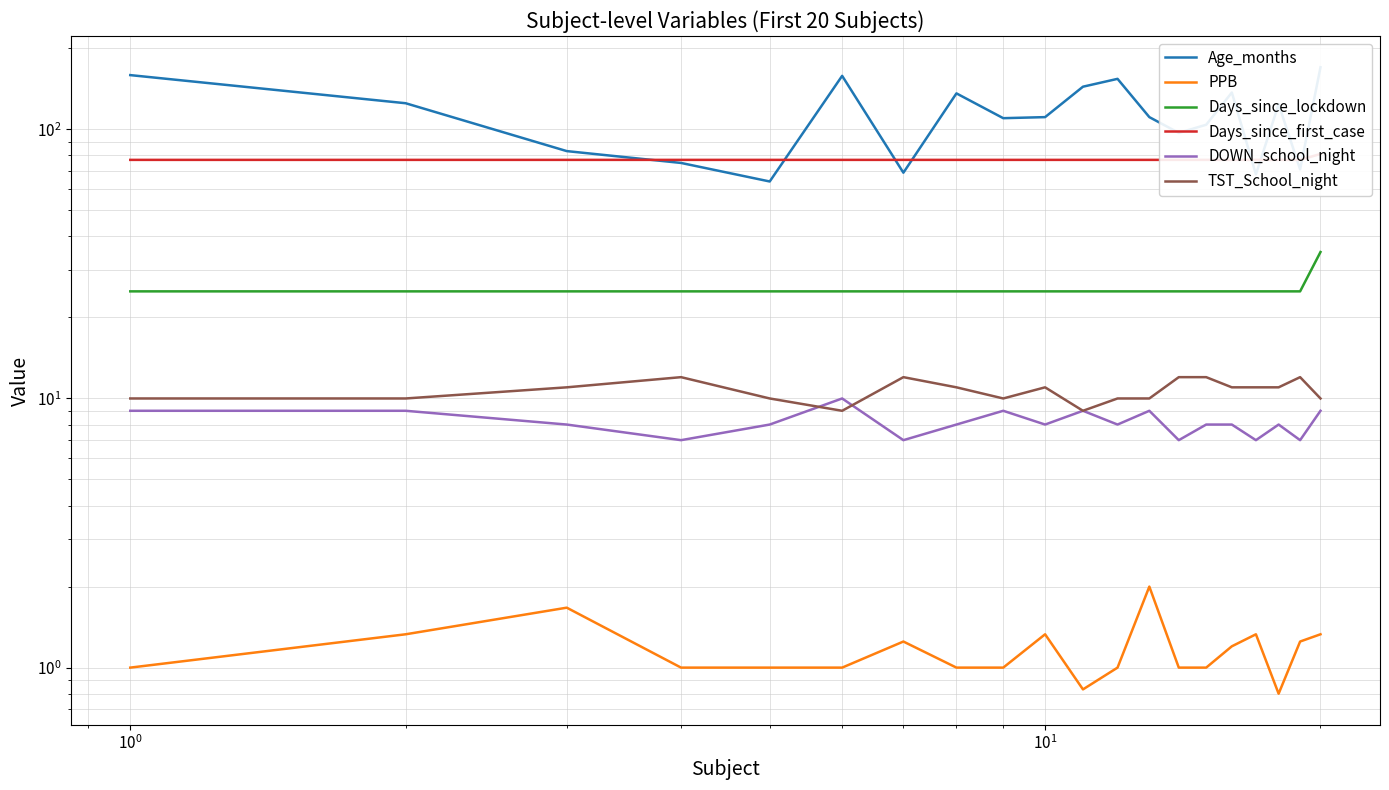

What is the difference between the maximum and minimum values in the Days_since_lockdown series?

10.0